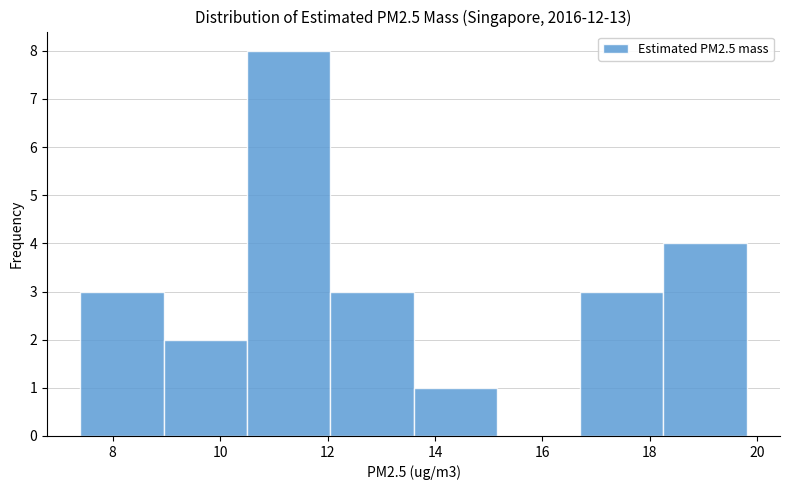

How tall is the bar that spans 13.60 to 15.15 on the x-axis? Neither the bar edges nor the heights are printed on the chart, so give them approximately, as read against the axes.

1